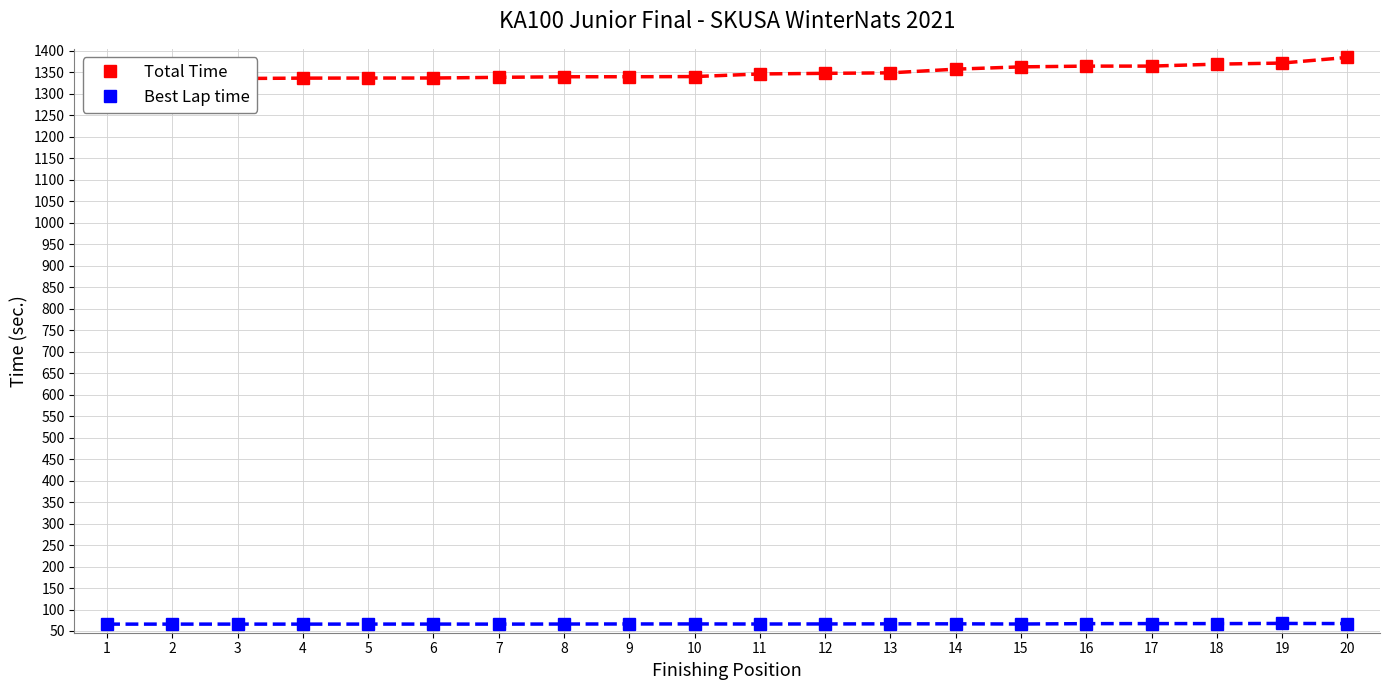

Is the value of Best Lap time at 13 greater than the value of Total Time at 9?

No